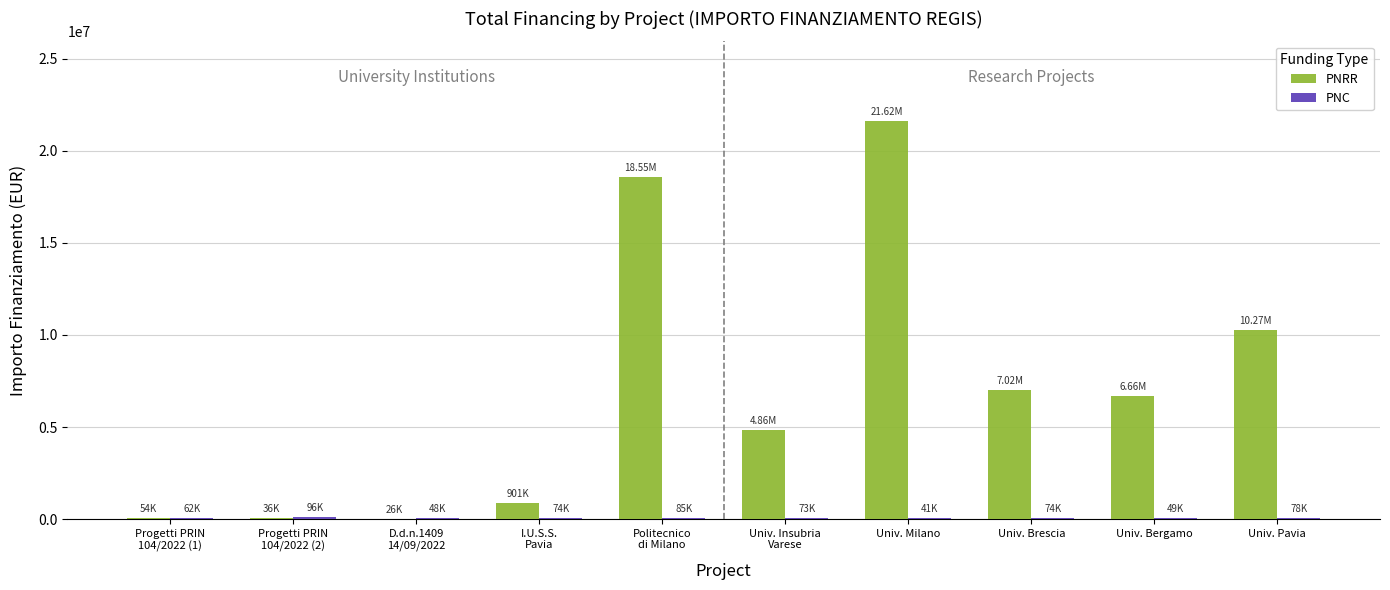

What is the sum of all PNRR values?

70004744.6